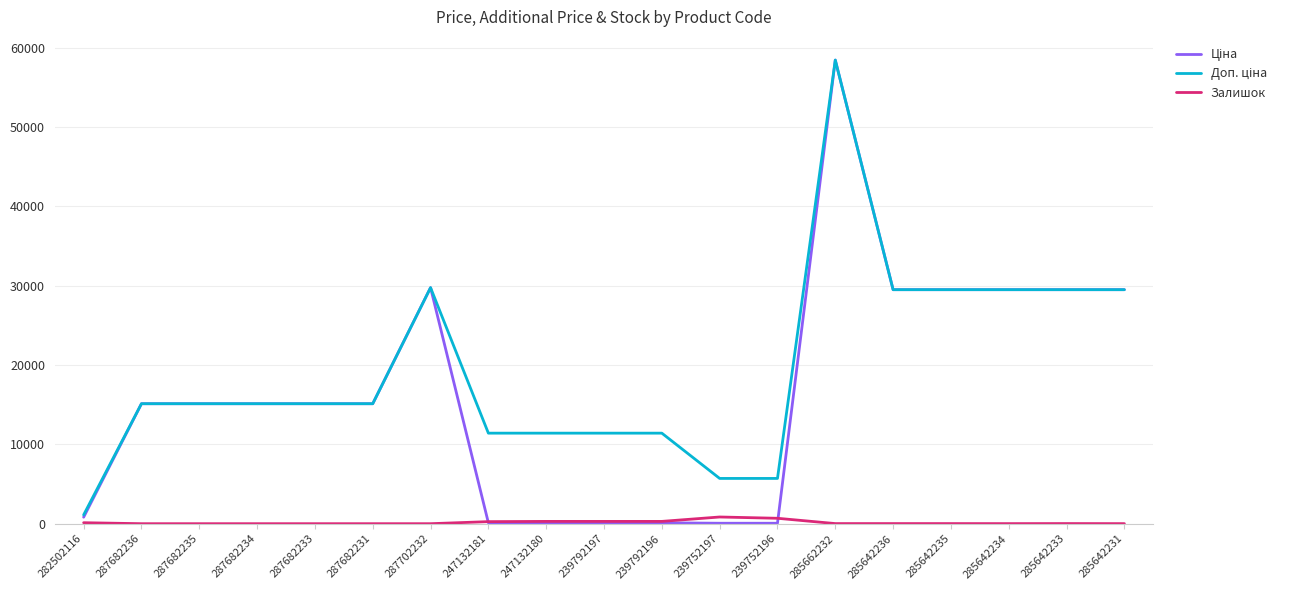

What is the total value across all series at 287682233?

30240.0